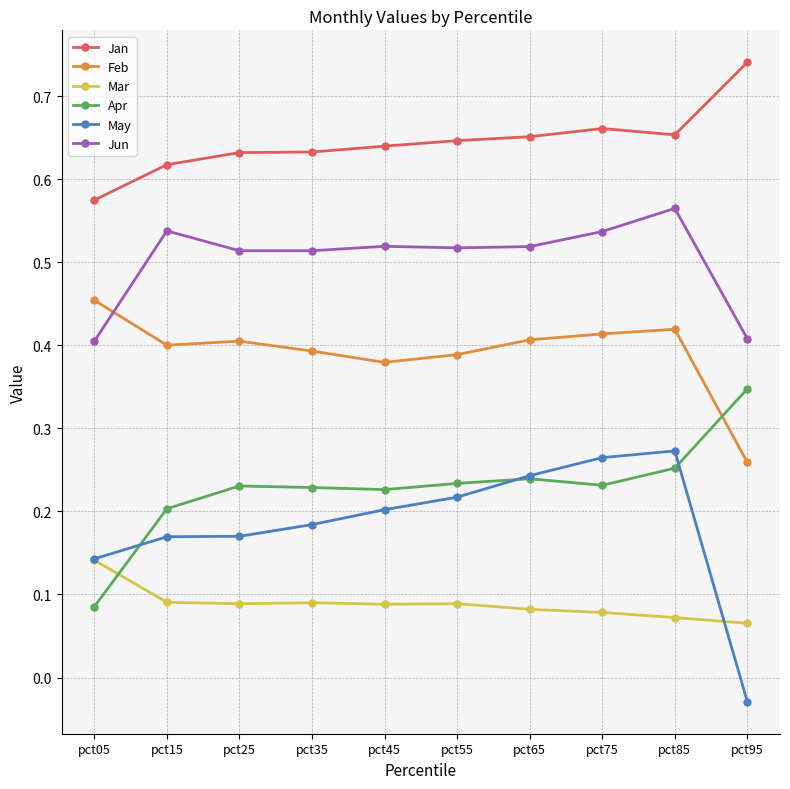

Which category has the highest value in the Mar series?

pct05